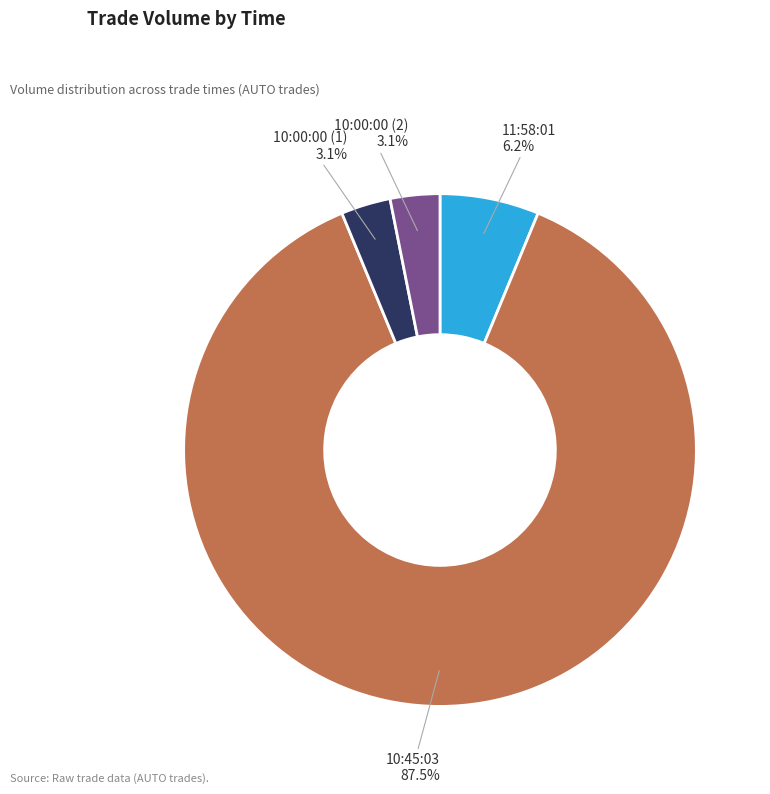

What portion of the pie excludes 10:00:00 (1)?

96.9%